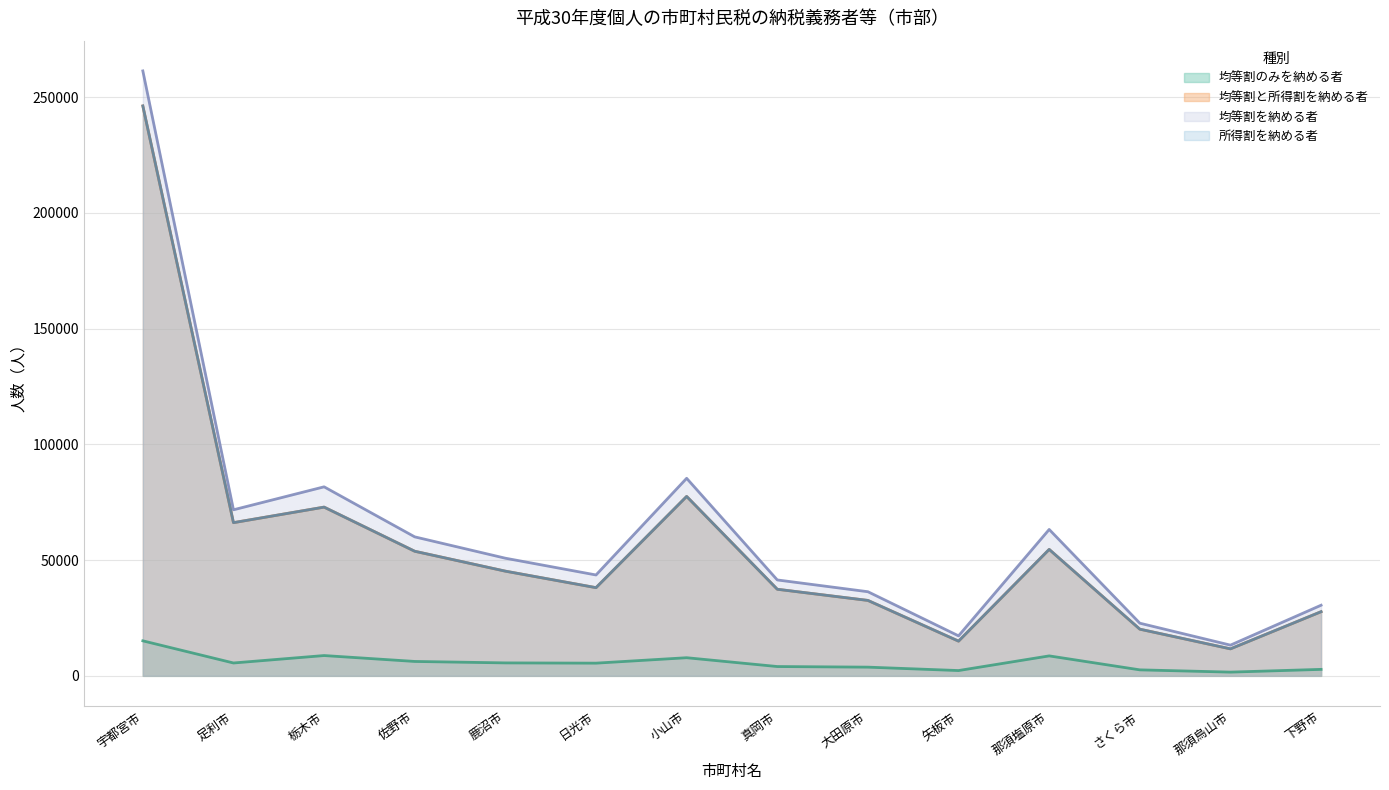

In 所得割を納める者, how many points are higher than both neighbors (excluding endpoints)?

3